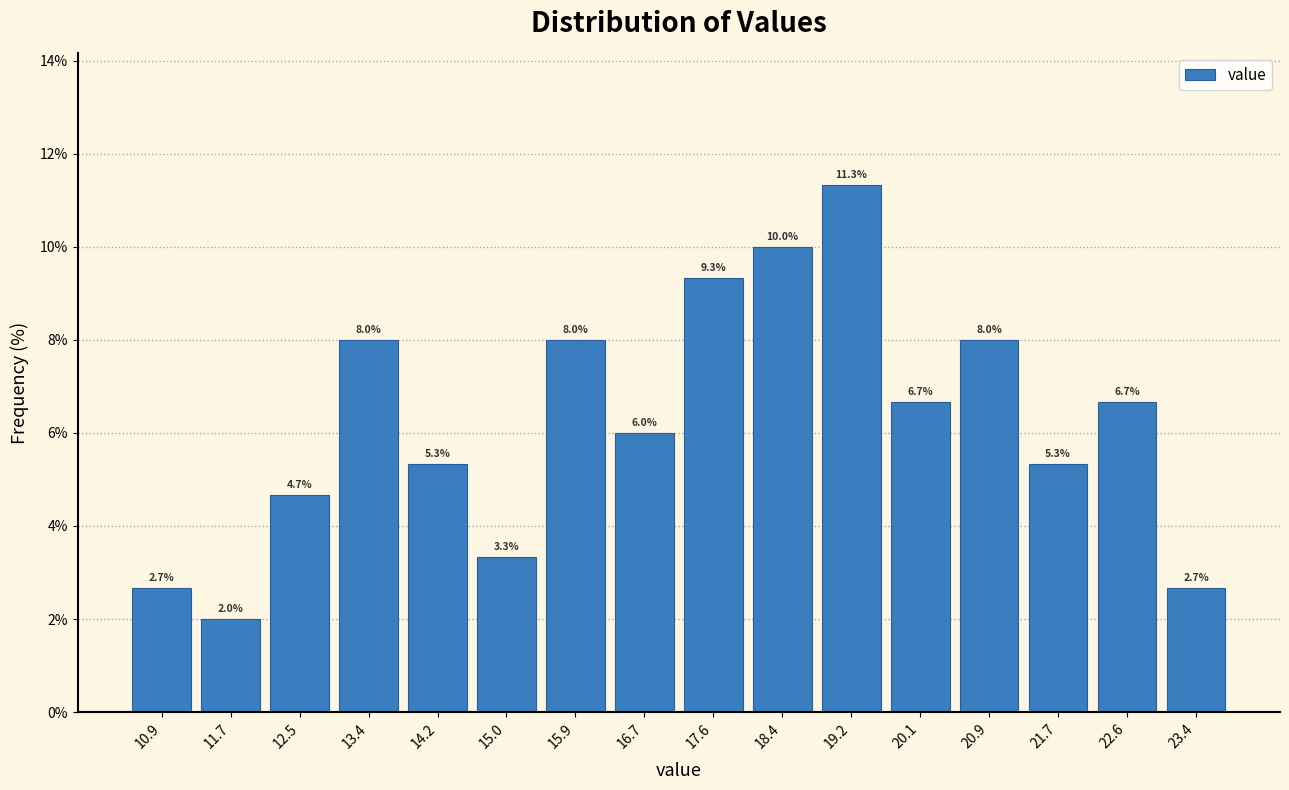

Reading left to right, list every bar in this chart as the range it spans on the x-axis followed by its height. The bar edges are not printed on the chart, so give them approximately, as read against the axis.

10.5 to 11.3: 2.7
11.3 to 12.1: 2.0
12.1 to 13.0: 4.7
13.0 to 13.8: 8.0
13.8 to 14.6: 5.3
14.6 to 15.5: 3.3
15.5 to 16.3: 8.0
16.3 to 17.1: 6.0
17.1 to 18.0: 9.3
18.0 to 18.8: 10.0
18.8 to 19.6: 11.3
19.6 to 20.5: 6.7
20.5 to 21.3: 8.0
21.3 to 22.2: 5.3
22.2 to 23.0: 6.7
23.0 to 23.8: 2.7